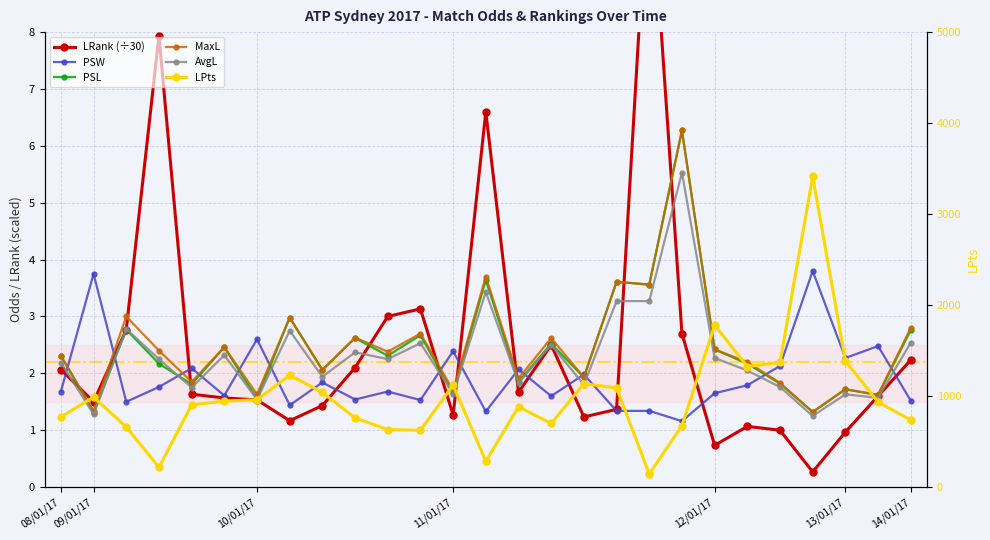

Which series has the largest total across all categories?

LPts